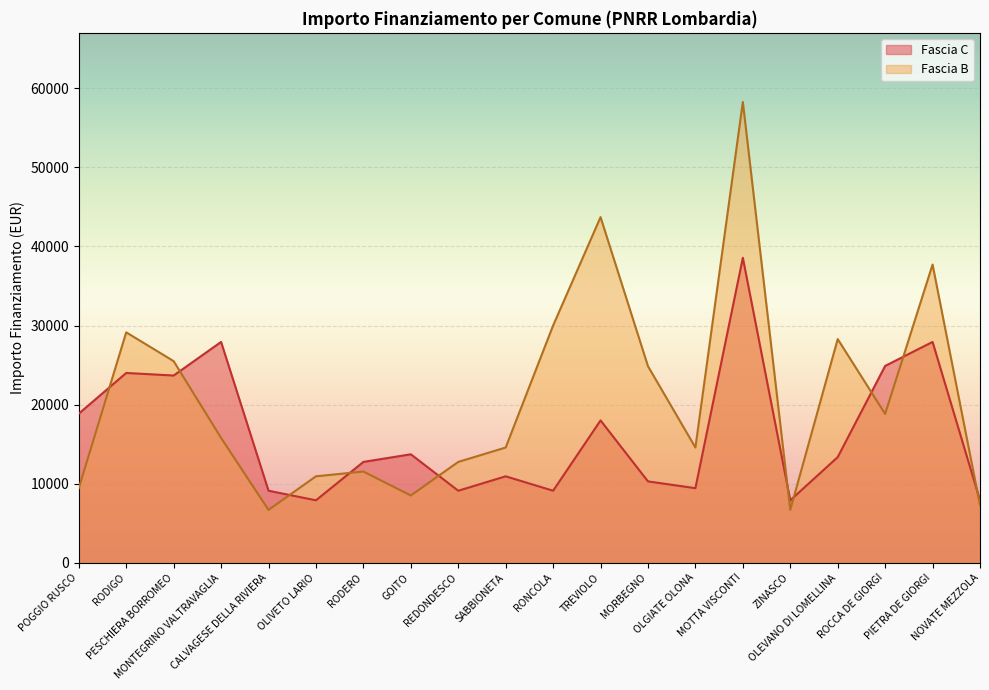

What is the spread (max minus min) of values at MOTTA VISCONTI?

19707